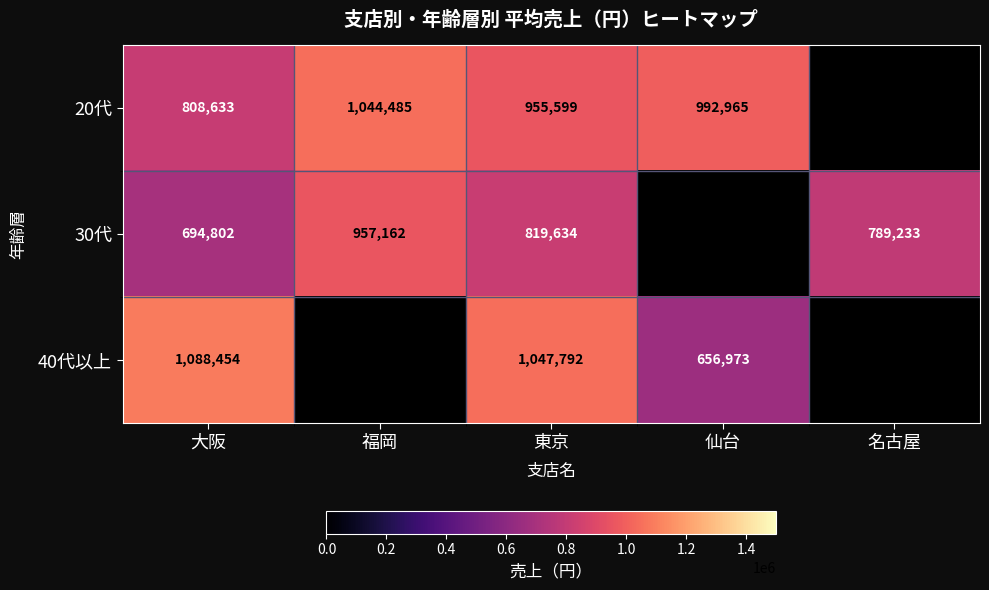

What is the total value across all series at 大阪?

2591889.0